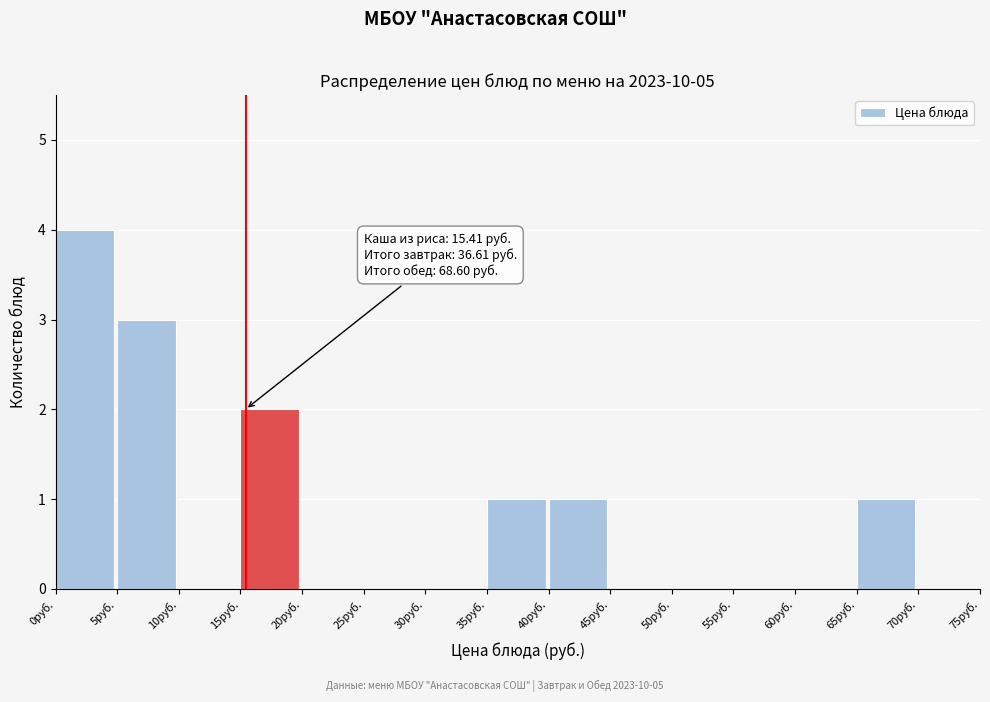

Over which range of the x-axis is the bar tallest?

0 to 5